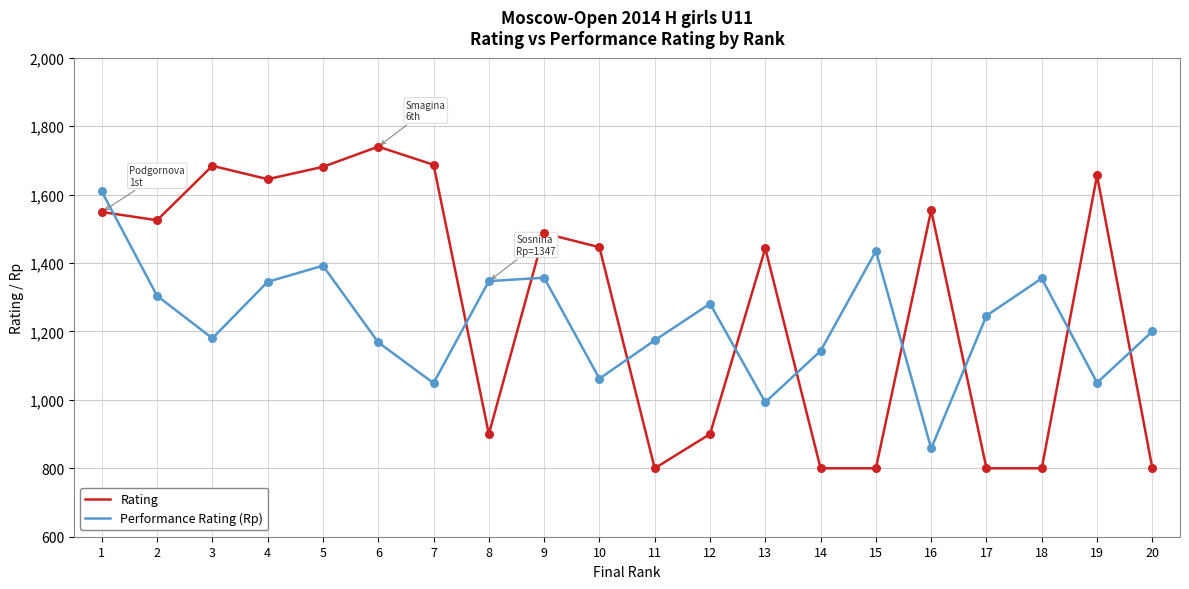

What is the total value across all series at 13?

2436